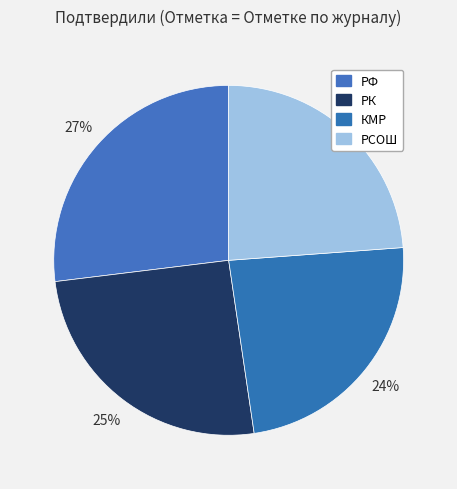

How many segments does this pie chart have?

4